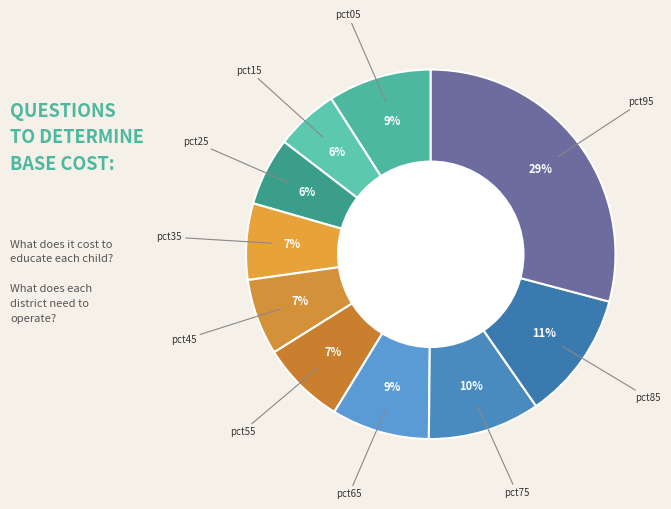

Is the sum of pct05 and pct45 greater than half?

No